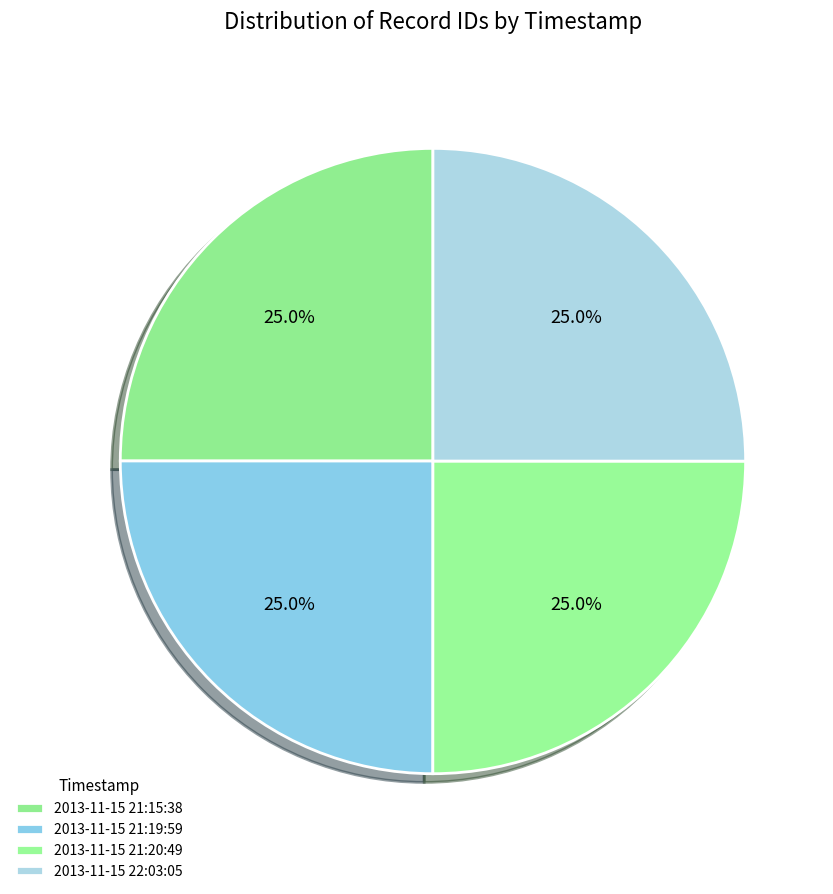

Which has a higher value, 2013-11-15 21:20:49 or 2013-11-15 21:19:59?

2013-11-15 21:20:49